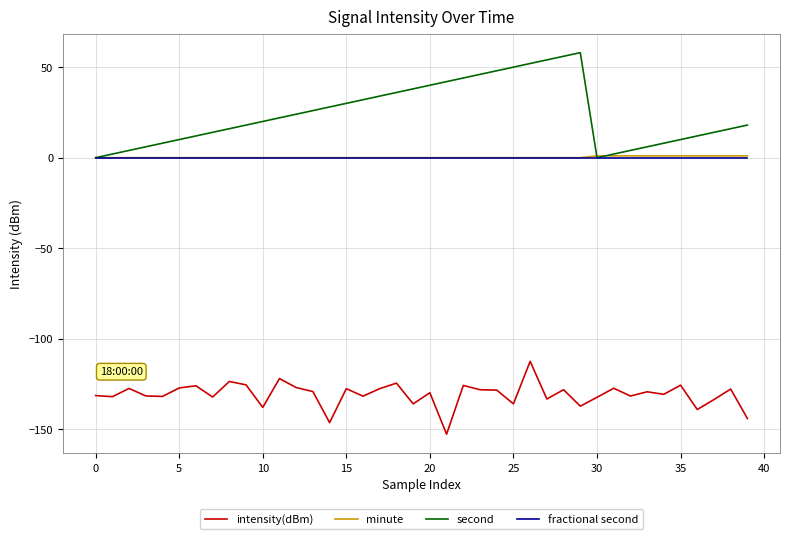

Which series has the largest total across all categories?

second